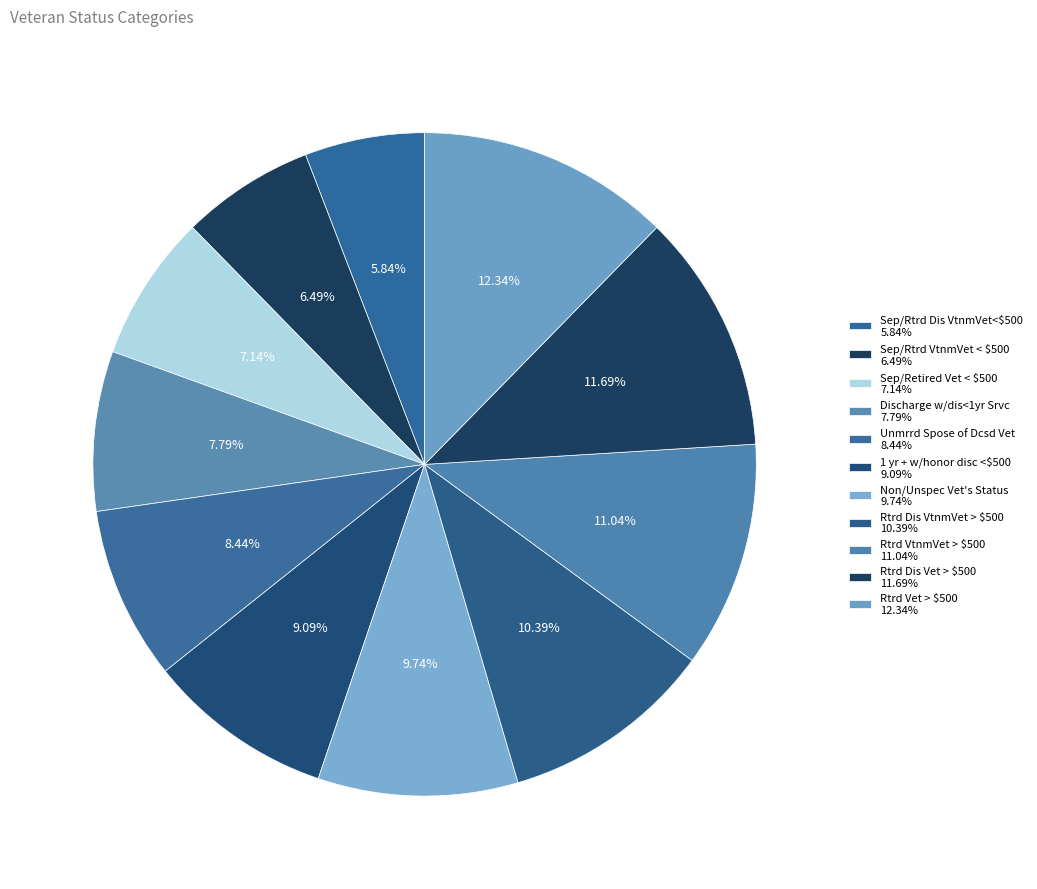

To the nearest percent, what is the average slice percentage?

9%